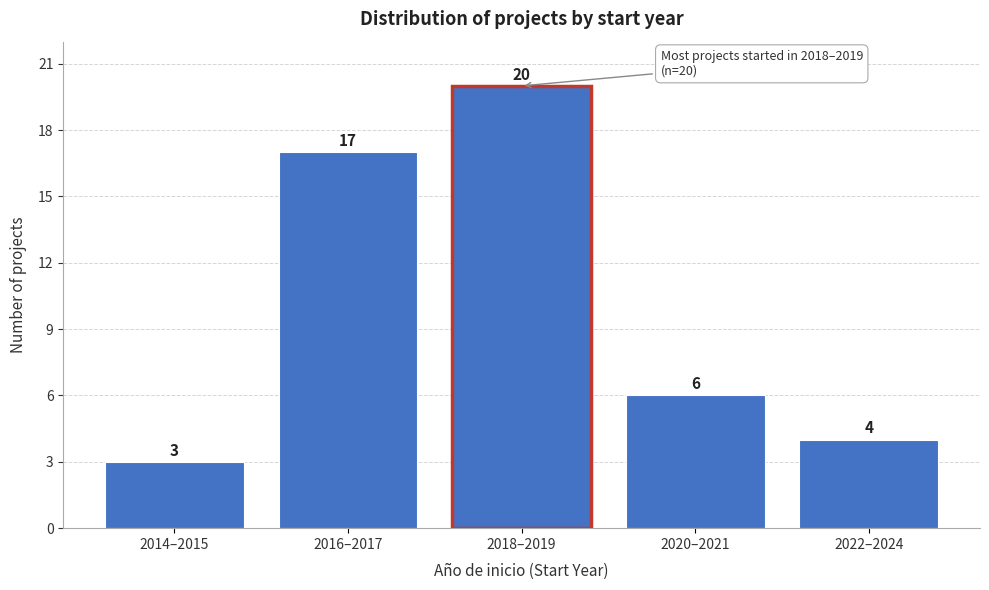

Reading left to right, transcribe all the data shown in this chart.

3	17	20	6	4